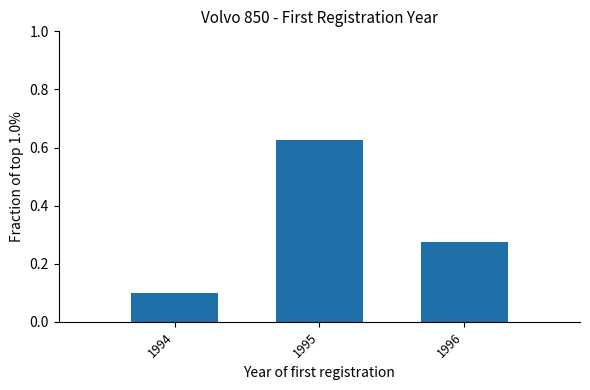

Where is the data nearest to the value 0?

1994